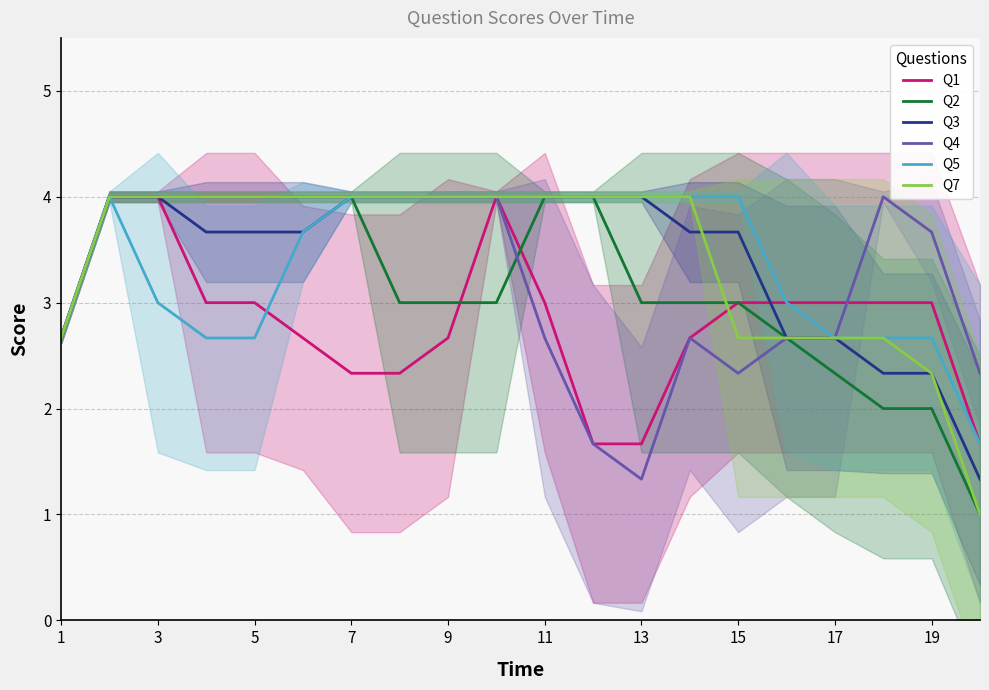

What is the value of the Q2 point at the 2nd from the left?

4.0